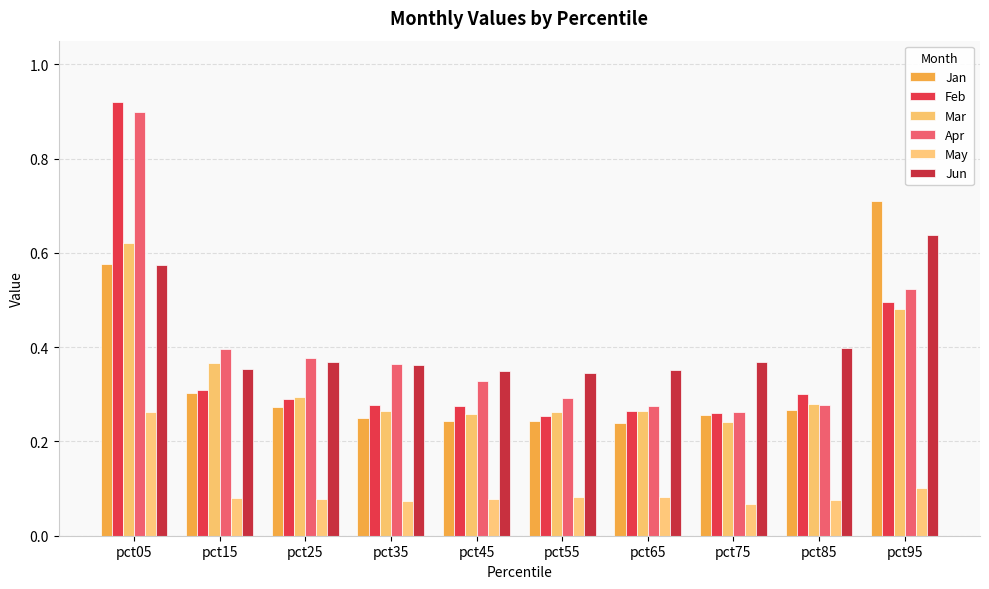

At which label is Mar closest to 0?

pct75